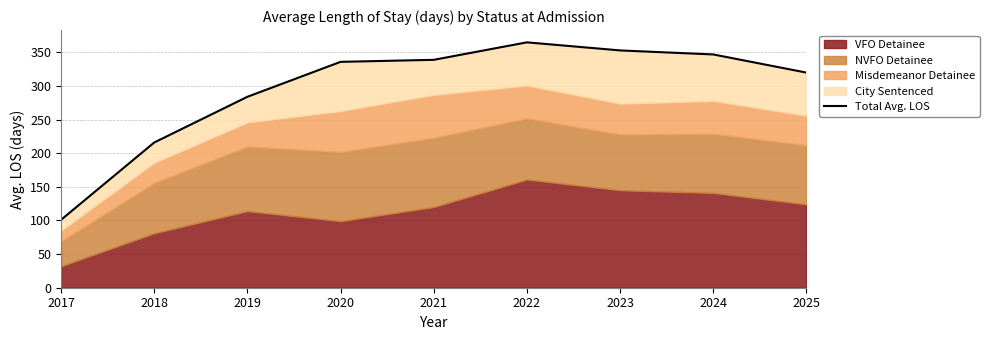

How many data points are above 336?

4